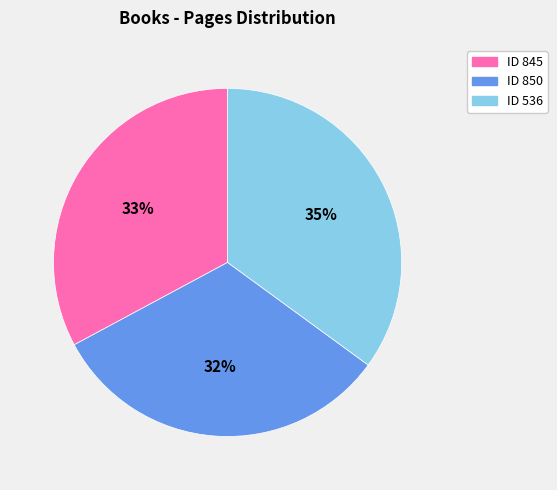

How many slices are in this pie chart?

3